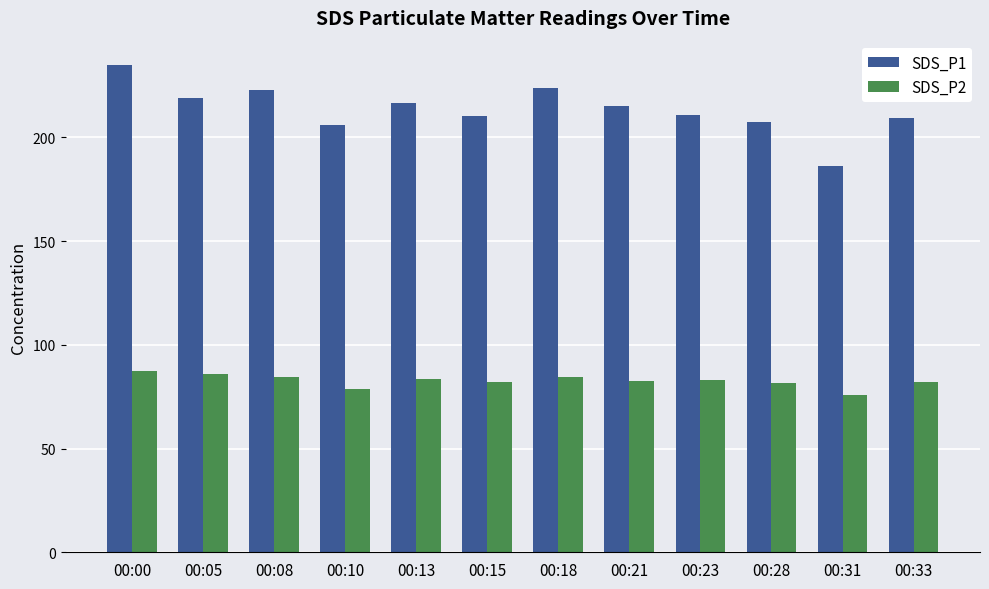

What is the difference between the maximum and minimum values in the SDS_P1 series?

48.7